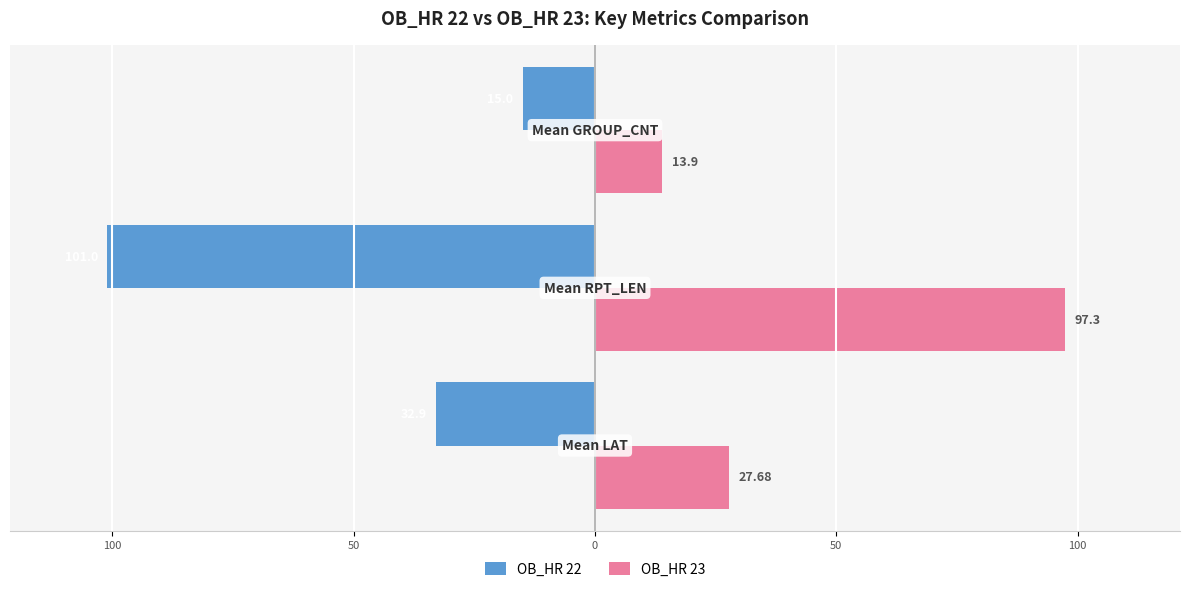

Which series has the largest range (max minus min)?

OB_HR 22